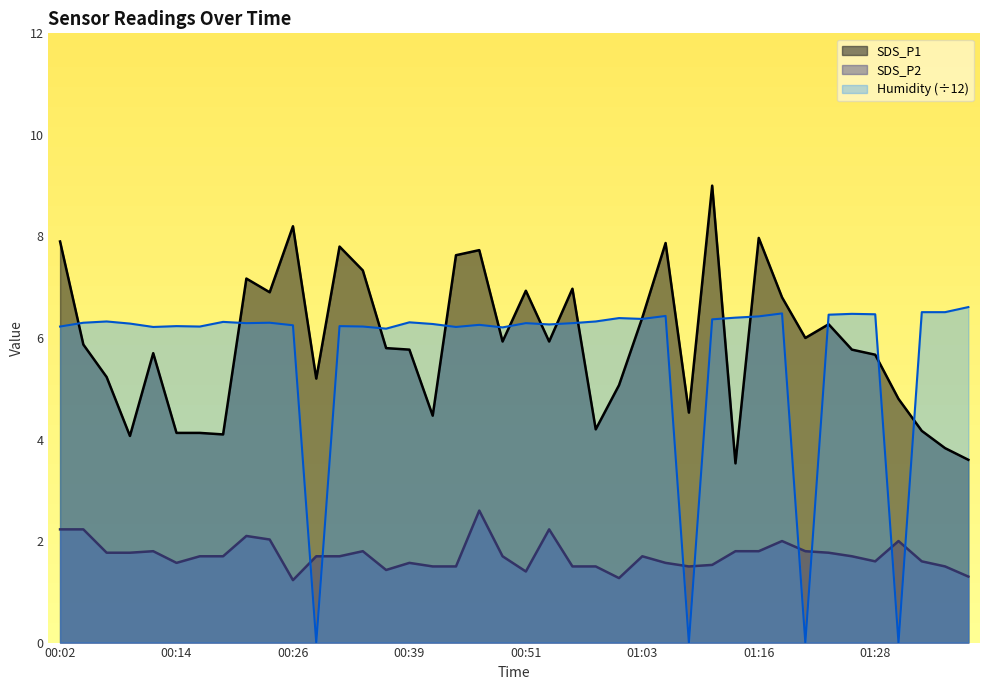

Count the number of data series in this chart.

3